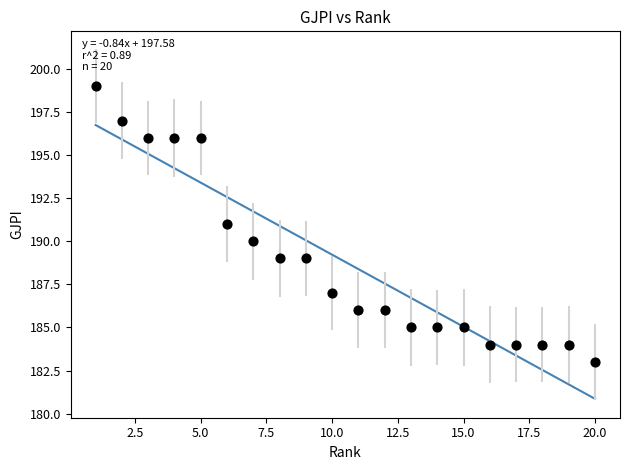

What is the range of X values (max minus min)?

19